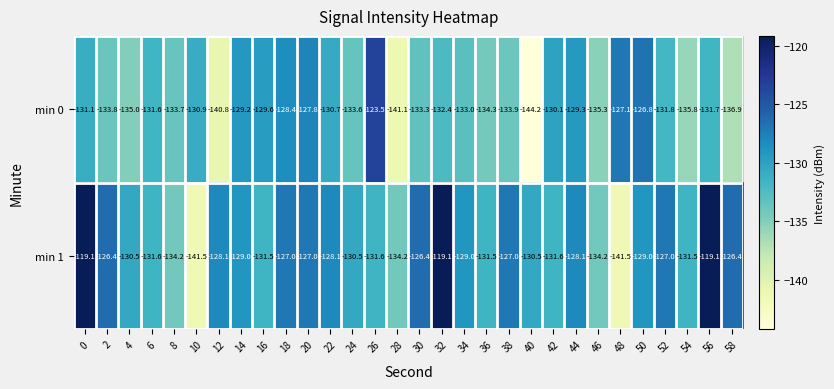

What is the sum of the min 0 values at 30 and 10?

-264.2